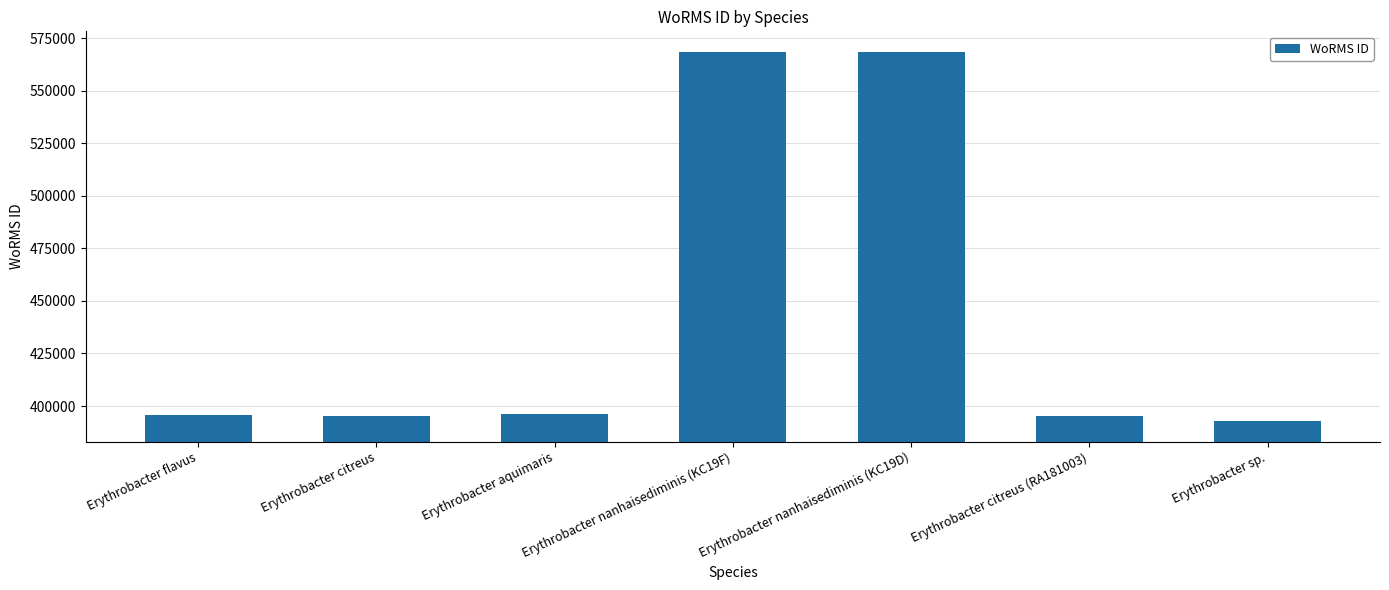

What is the ratio of the value at Erythrobacter nanhaisediminis (KC19F) to the value at Erythrobacter nanhaisediminis (KC19D)?

1.0